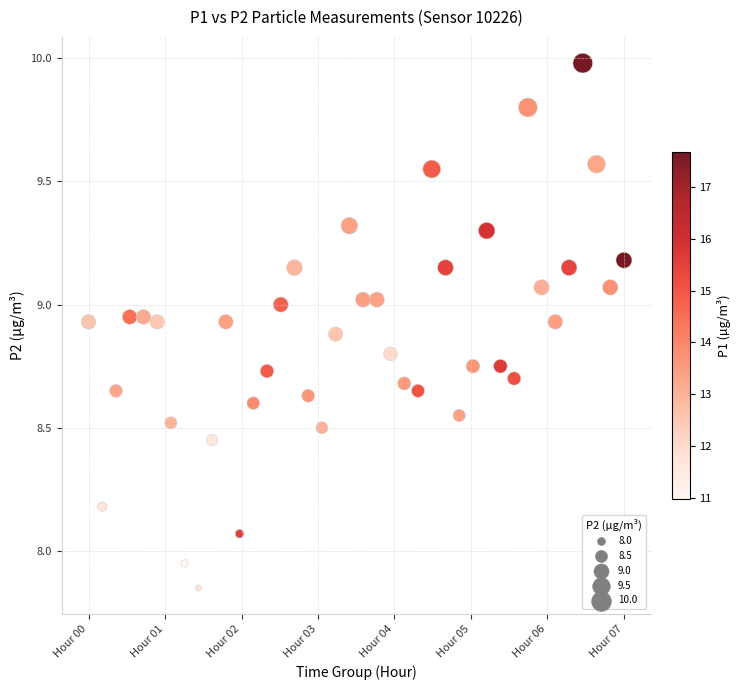

What is the range of X values (max minus min)?

7.0